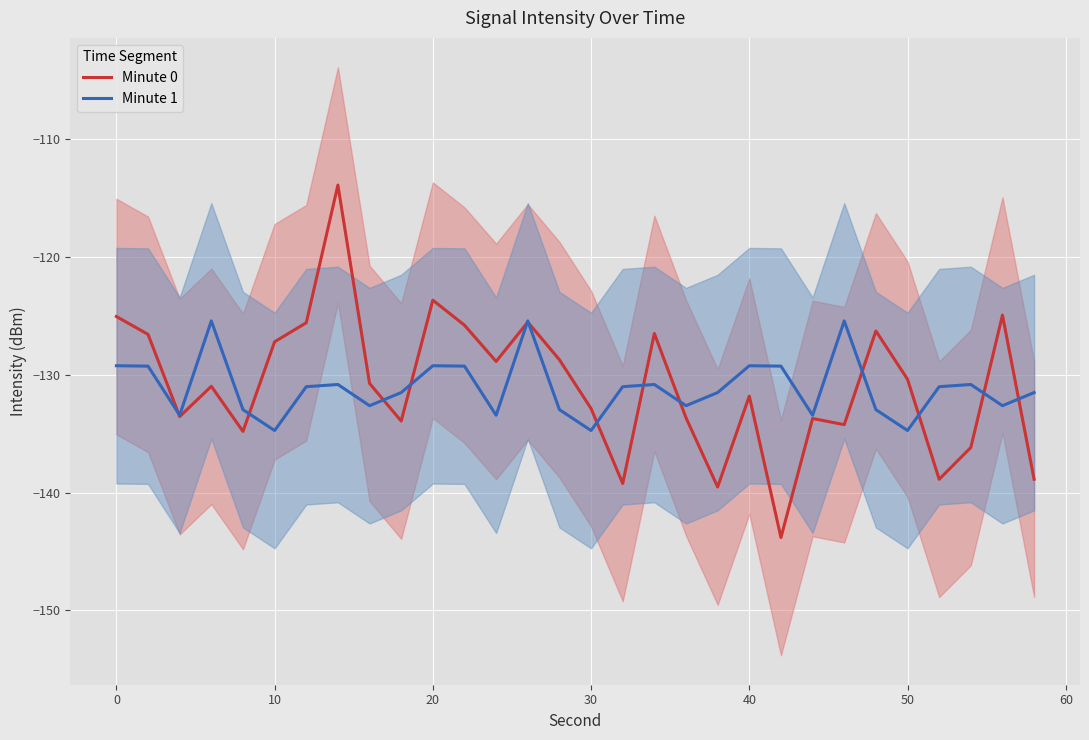

What is the minimum value for Minute 0?

-143.8